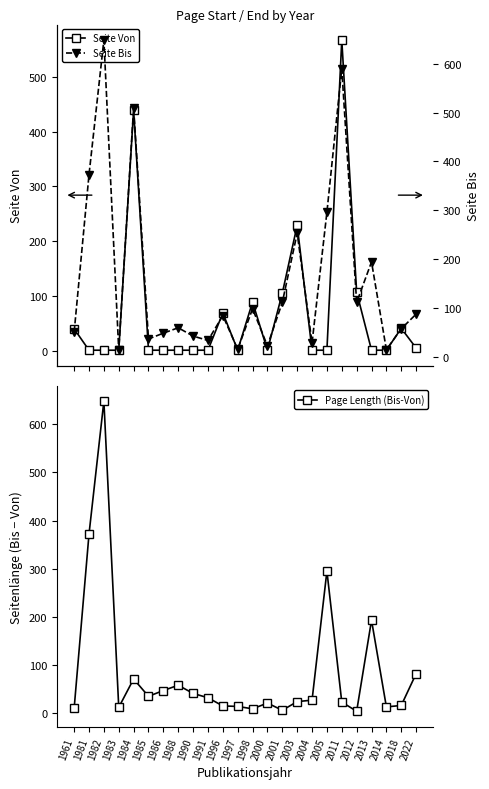

What is the highest value of the Seite Von series?

567